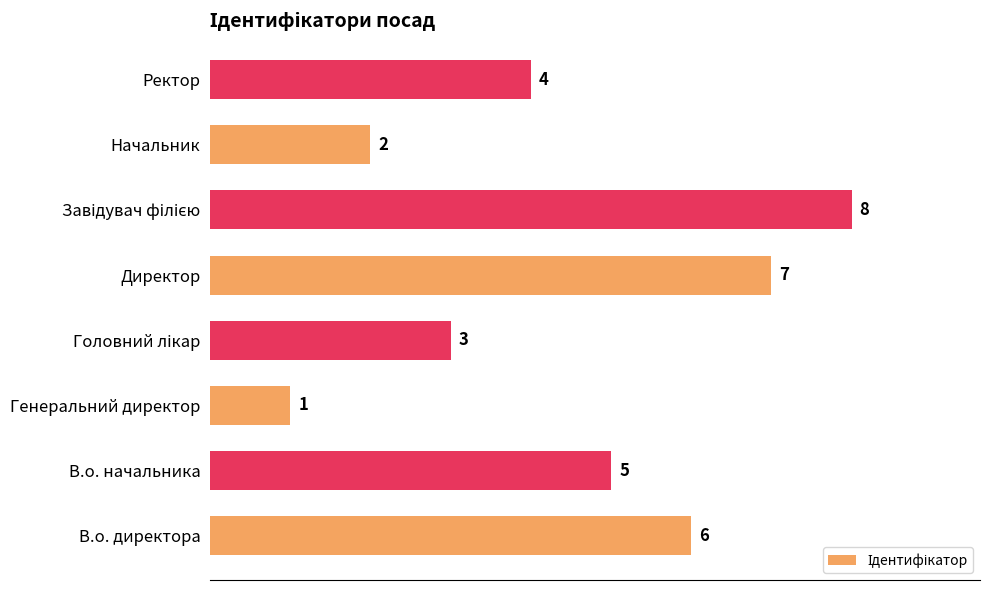

What is the difference between the maximum and minimum values?

7